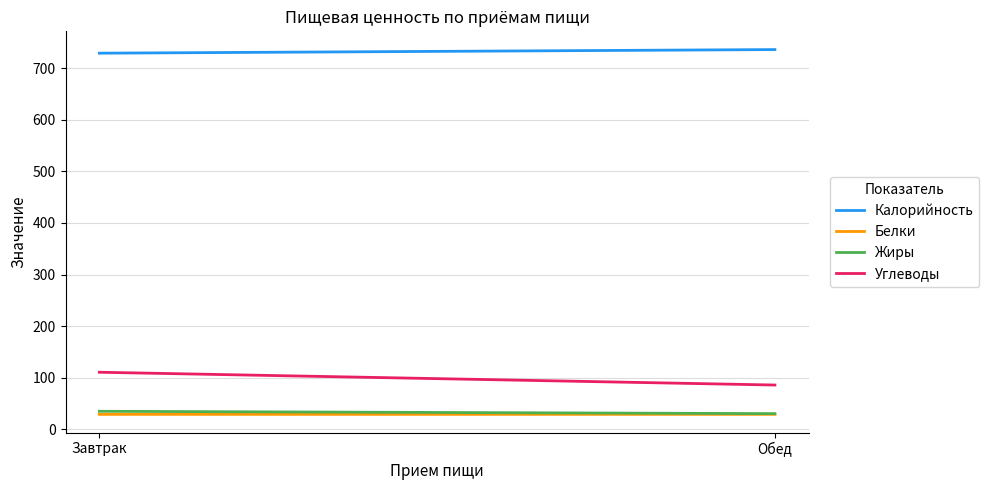

At how many categories does at least one series exceed 256?

2